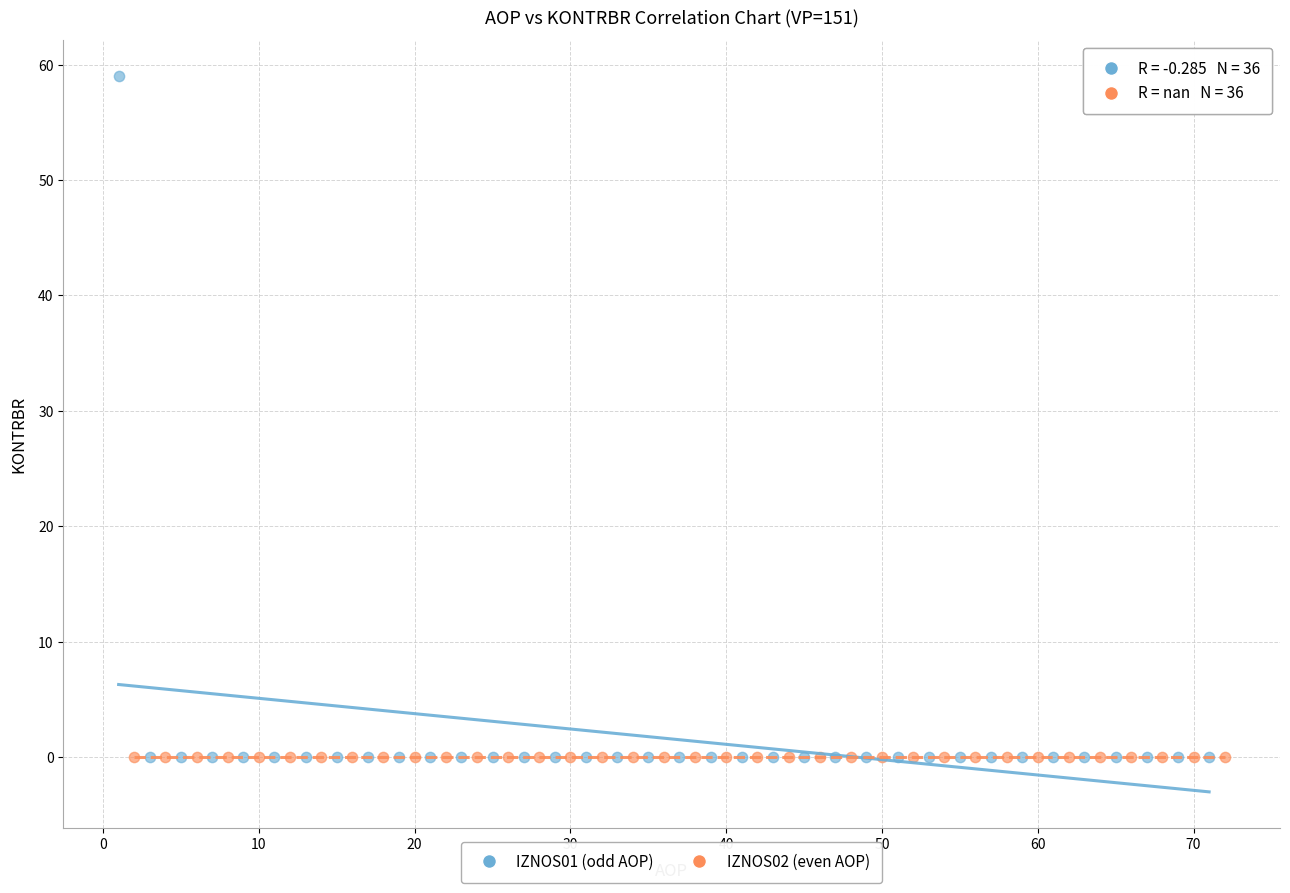

Which series reaches the maximum Y coordinate?

IZNOS01 (odd AOP)